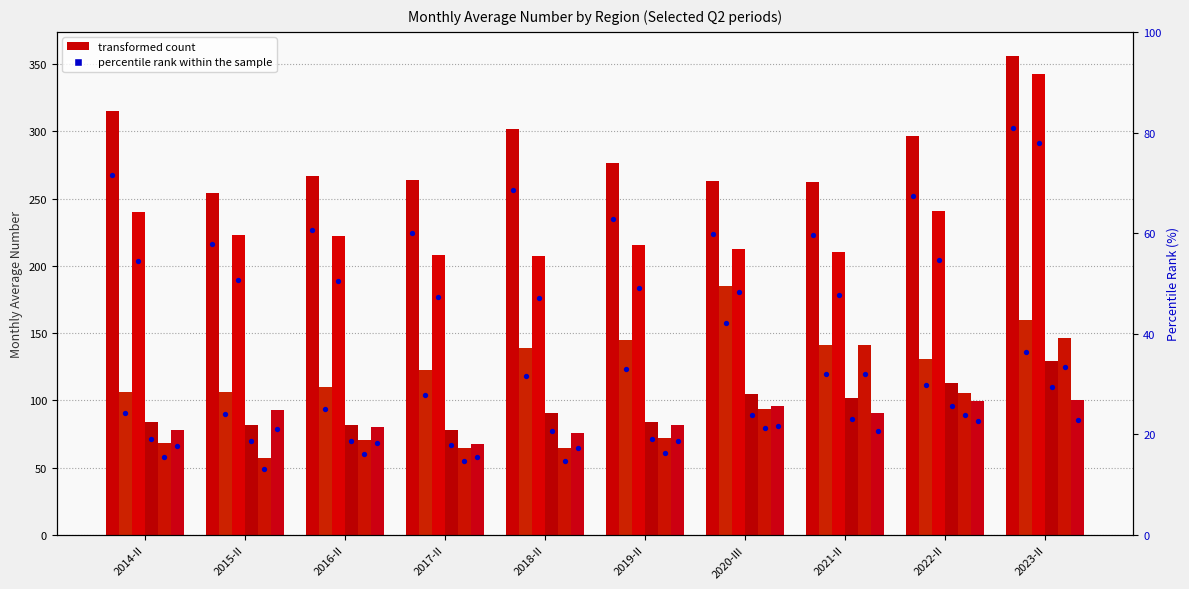

Is the value of Mtskheta-Mtianeti at 2014-II greater than the value of Imereti at 2019-II?

No